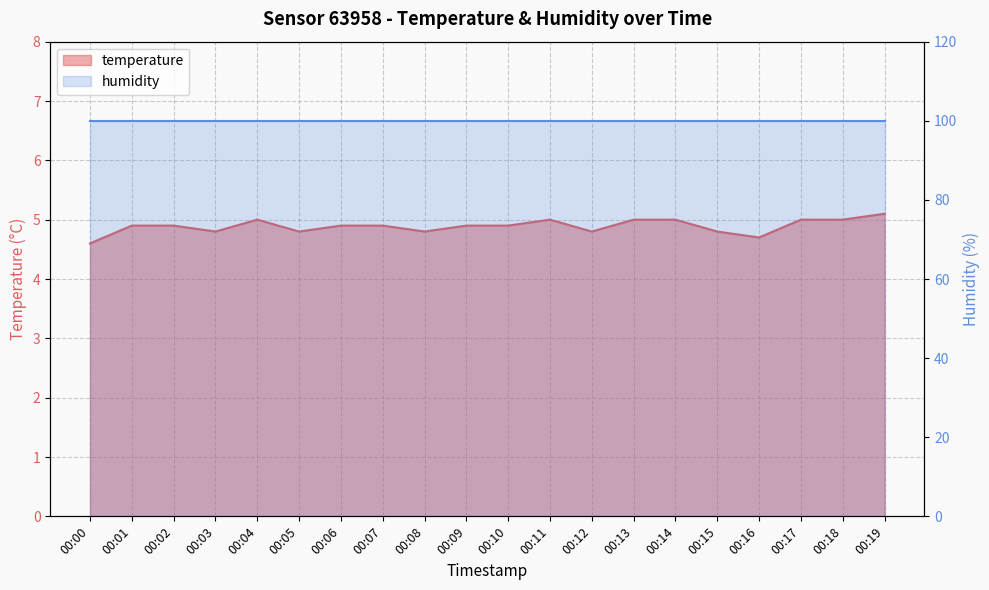

At which category does the data reach its first local valley?

00:03